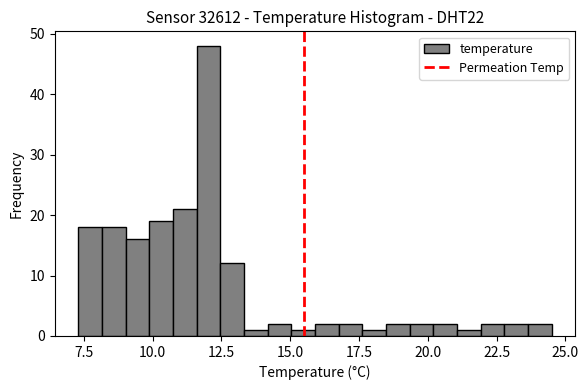

Around what value on the x-axis is the tallest bar? Give the approximate position of its centre, as read against the axis.

12.0